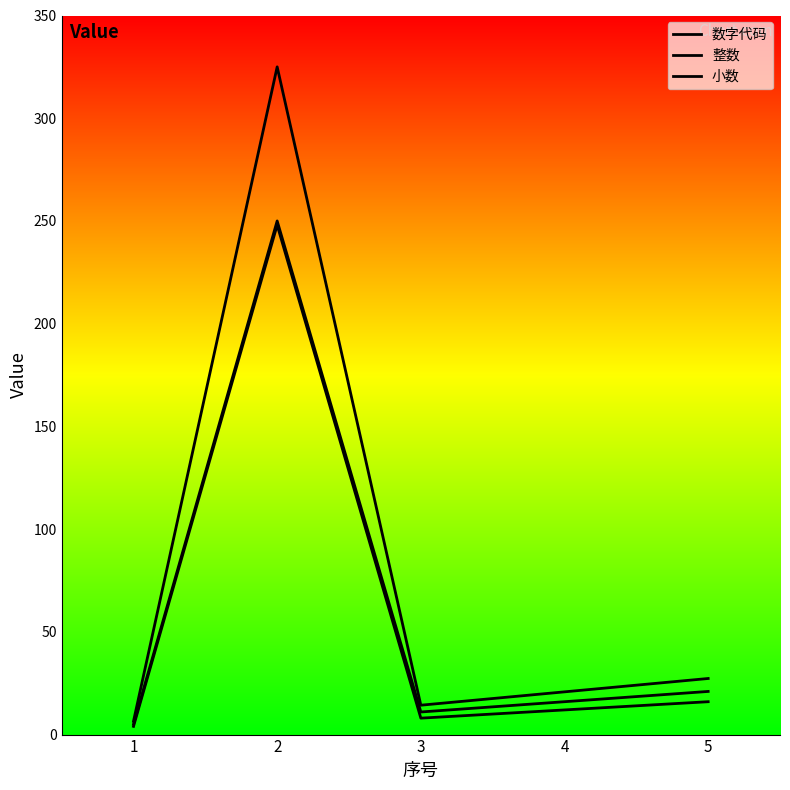

Between 3 and 4, which series saw the biggest shift?

小数